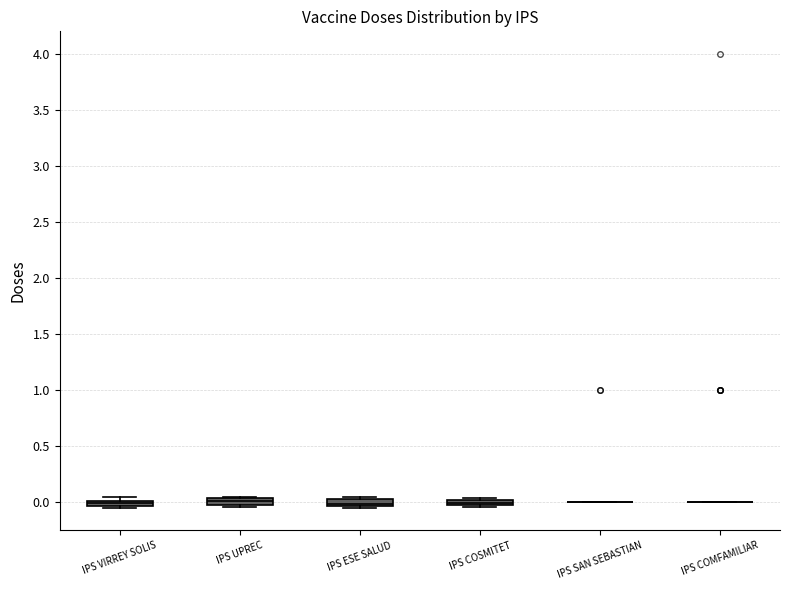

Where is the lower edge of the box for IPS ESE SALUD on the y-axis? The values are not printed on the chart, so give them approximately, as read against the axis.

-0.05